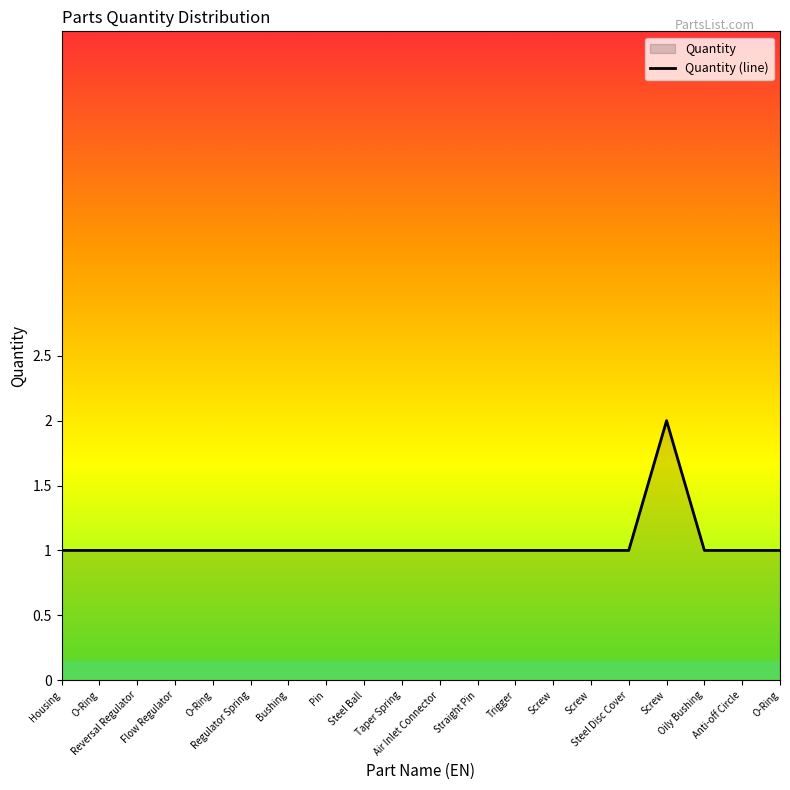

What is the average value?

1